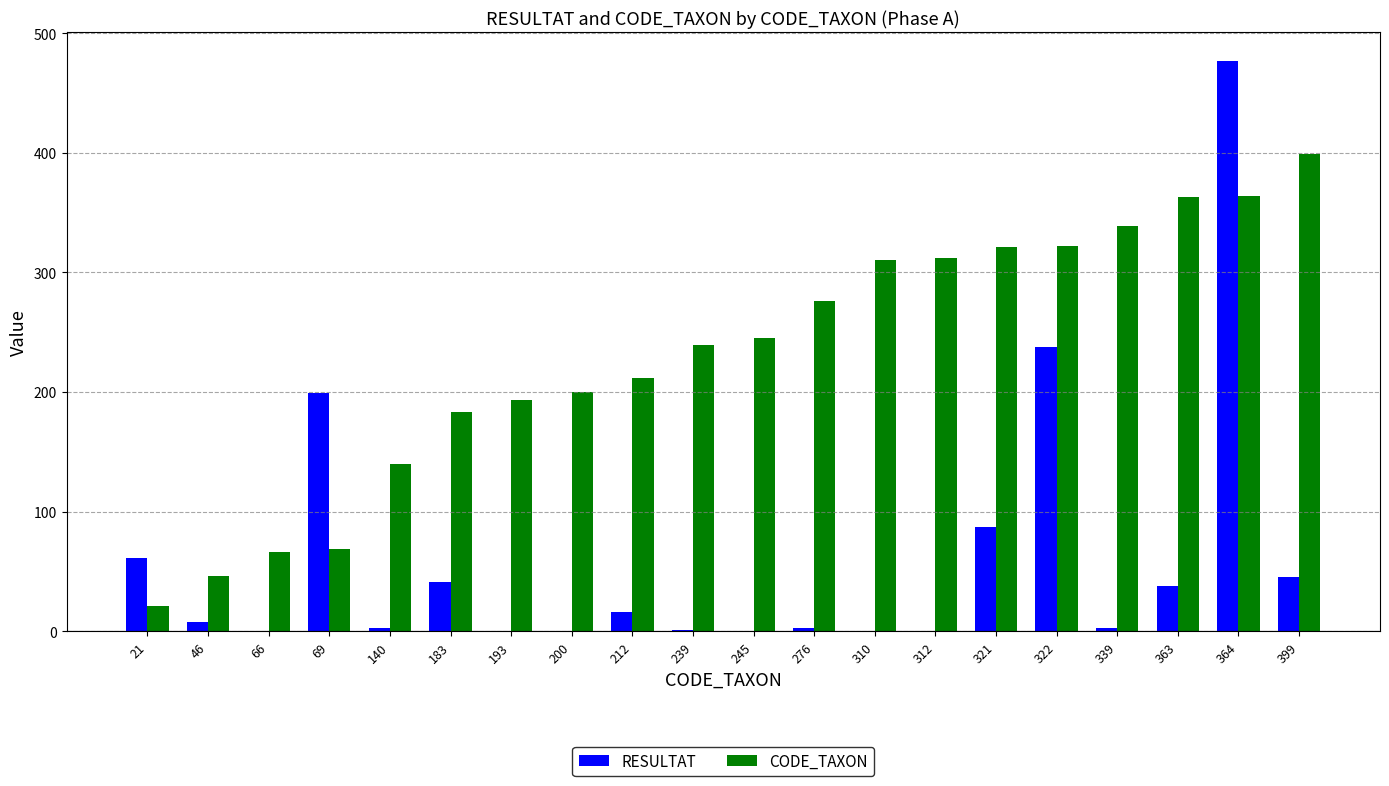

Which series has the largest range (max minus min)?

RESULTAT